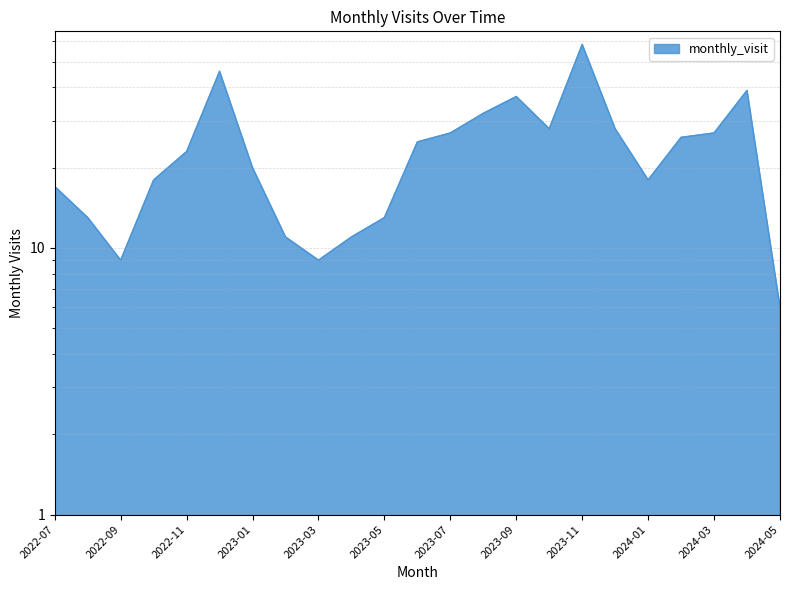

What is the greatest value displayed?

58